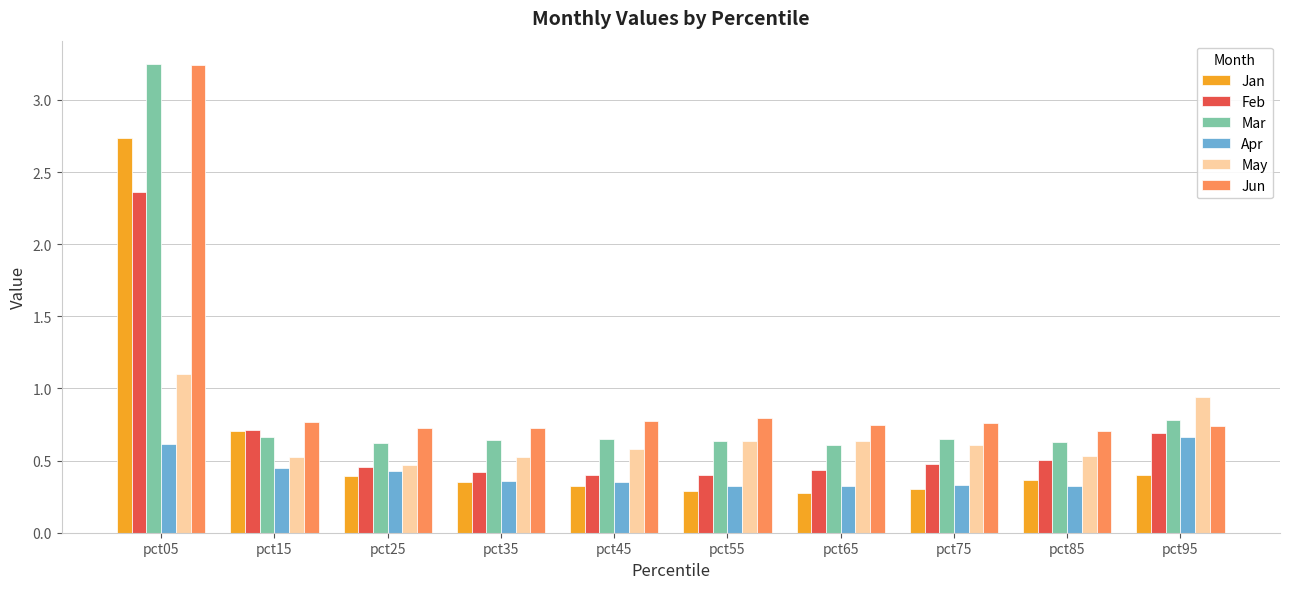

Where is Jan nearest to the value 1?

pct15